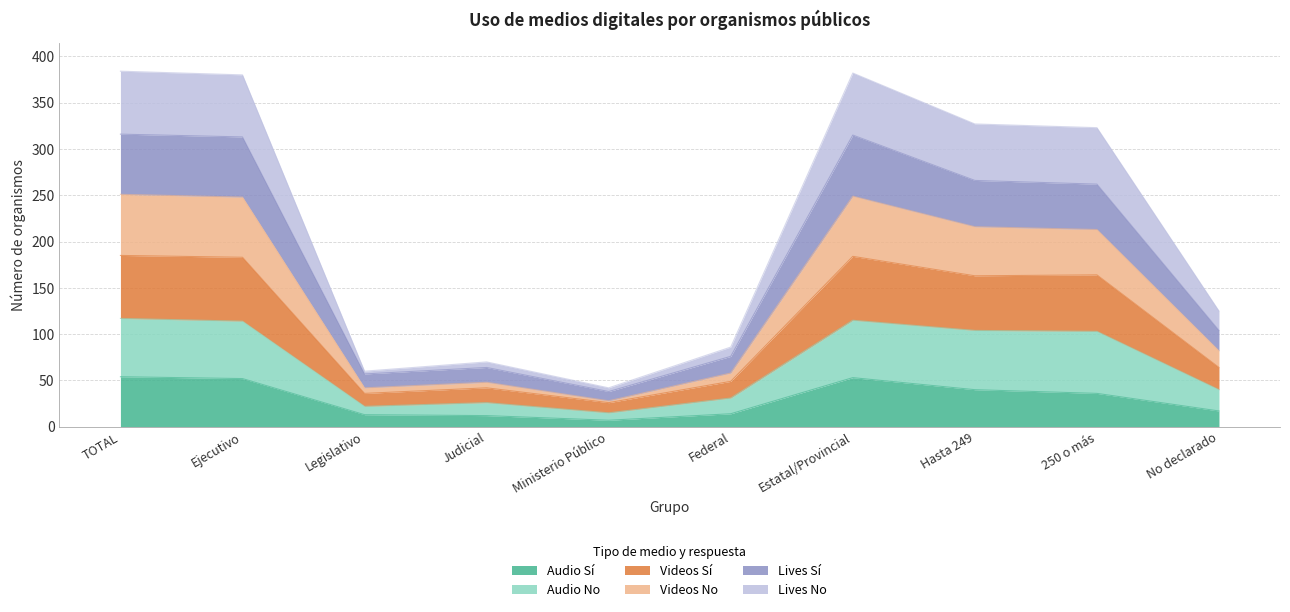

List the labels in order of Audio Sí value, smallest first.

Ministerio Público, Judicial, Legislativo, Federal, No declarado, 250 o más, Hasta 249, Ejecutivo, Estatal/Provincial, TOTAL